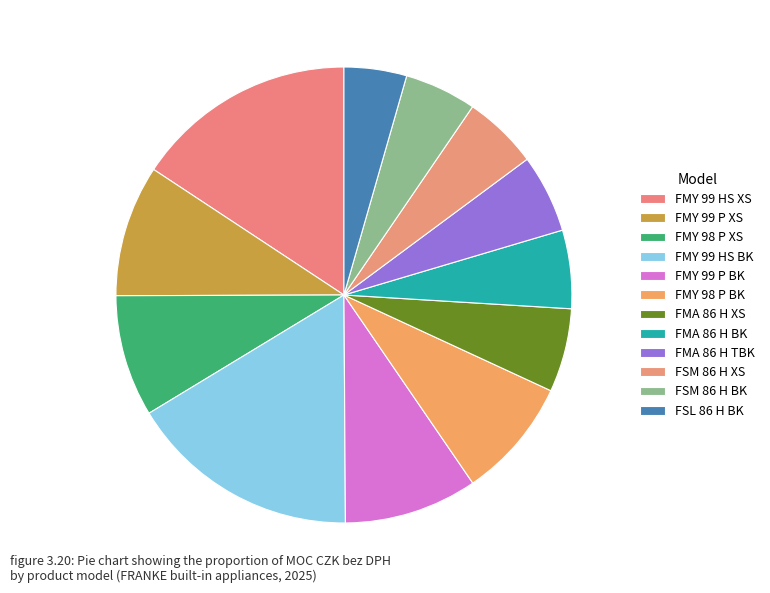

To the nearest percent, what is the difference between the largest and smallest slice percentages?

12%